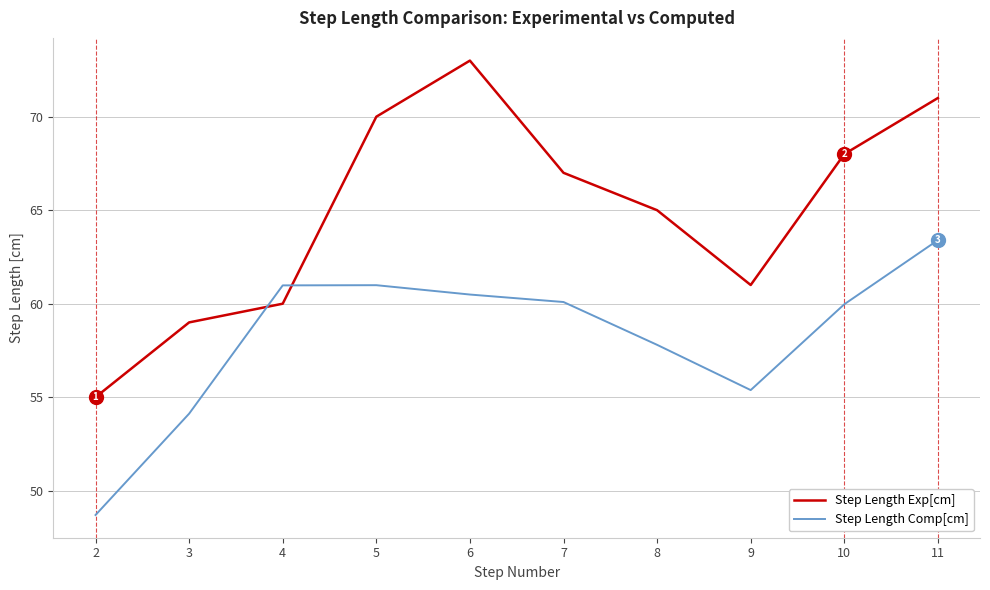

At how many categories does at least one series exceed 56?

9